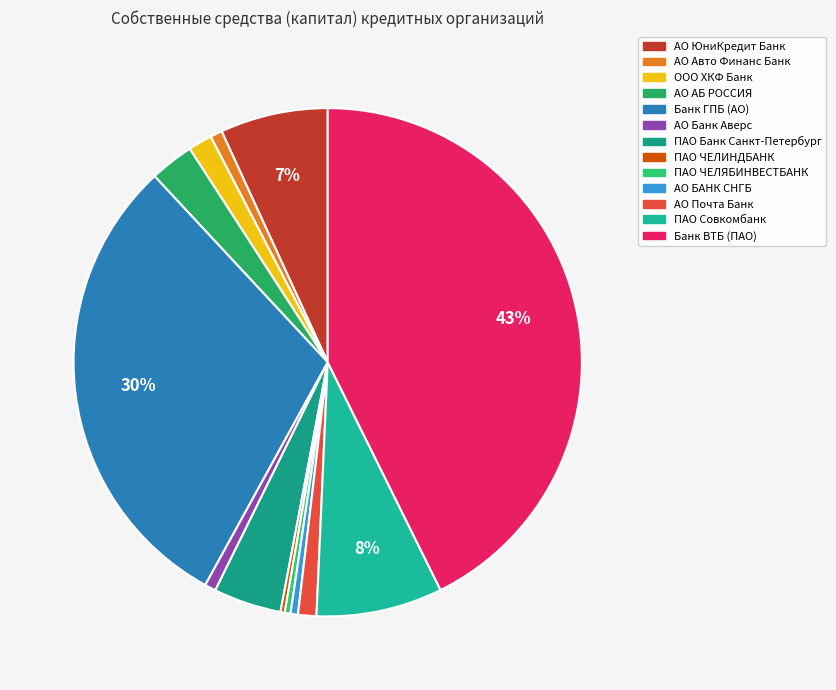

Which slice is the largest?

Банк ВТБ (ПАО)